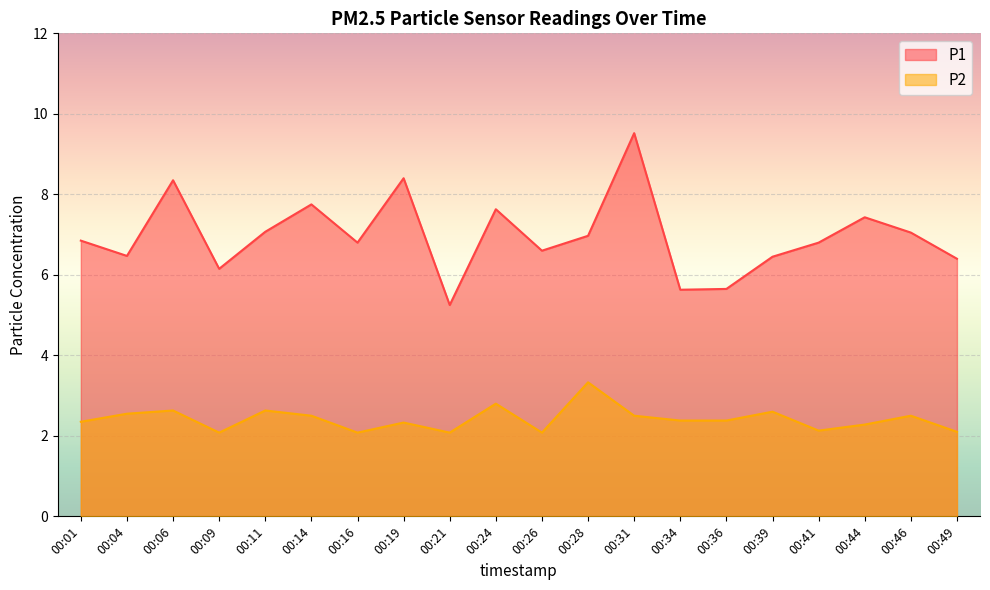

What is the value of the P1 point at the 16th from the left?

6.5